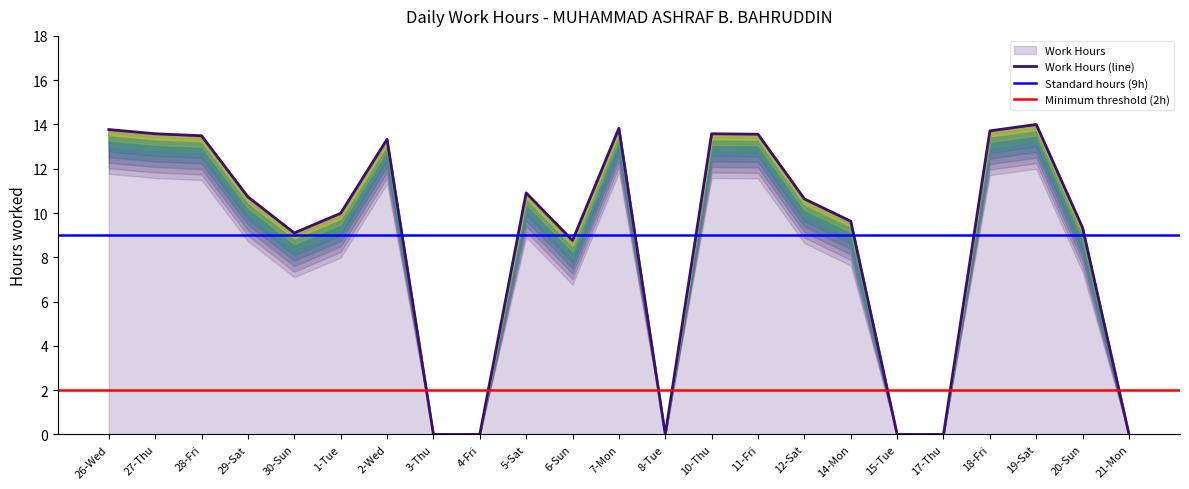

Reading left to right, what are all the values shown in this chart?

26-Wed=13.8	27-Thu=13.6	28-Fri=13.5	29-Sat=10.7	30-Sun=9.1	1-Tue=10.0	2-Wed=13.3	3-Thu=0.0	4-Fri=0.0	5-Sat=10.9	6-Sun=8.8	7-Mon=13.8	8-Tue=0.0	10-Thu=13.6	11-Fri=13.6	12-Sat=10.6	14-Mon=9.6	15-Tue=0.0	17-Thu=0.0	18-Fri=13.7	19-Sat=14.0	20-Sun=9.3	21-Mon=0.0